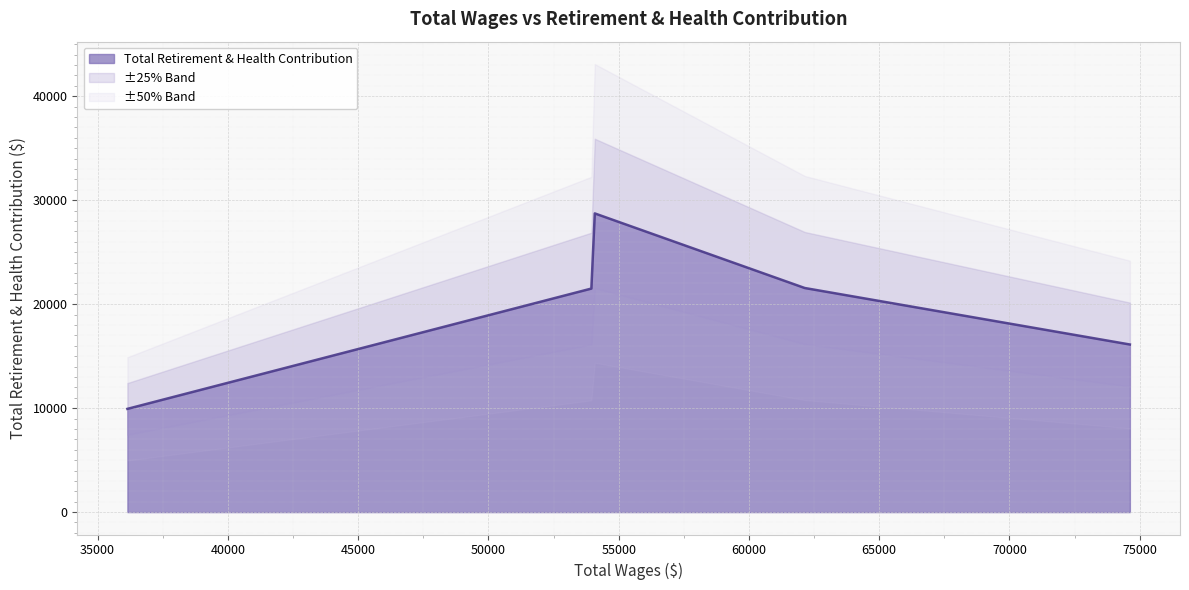

Is it true that the value at 53952.0 is 21499?

True